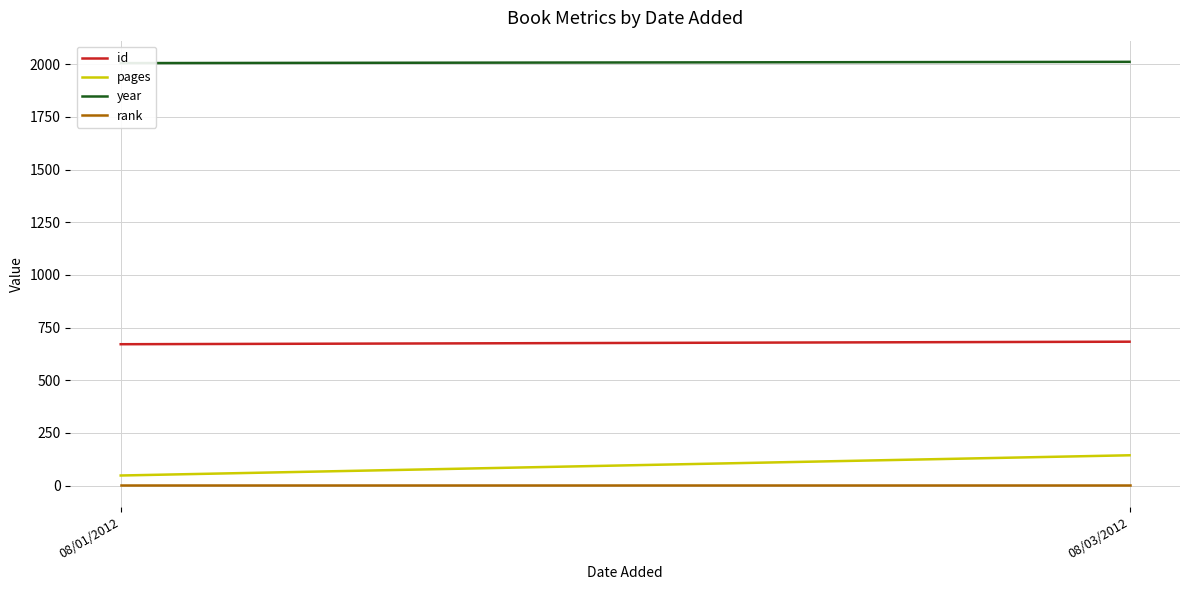

Rank the series by their maximum value, from lowest to highest.

rank, pages, id, year